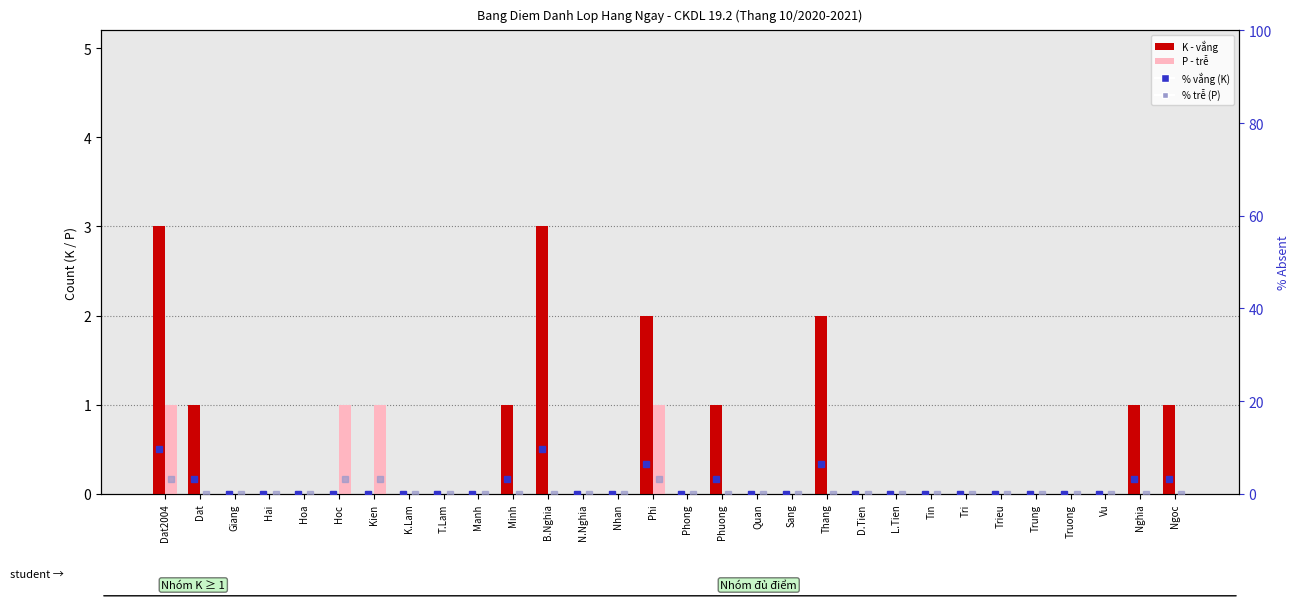

Between Quan and Tri, which series saw the biggest shift?

K (absent)